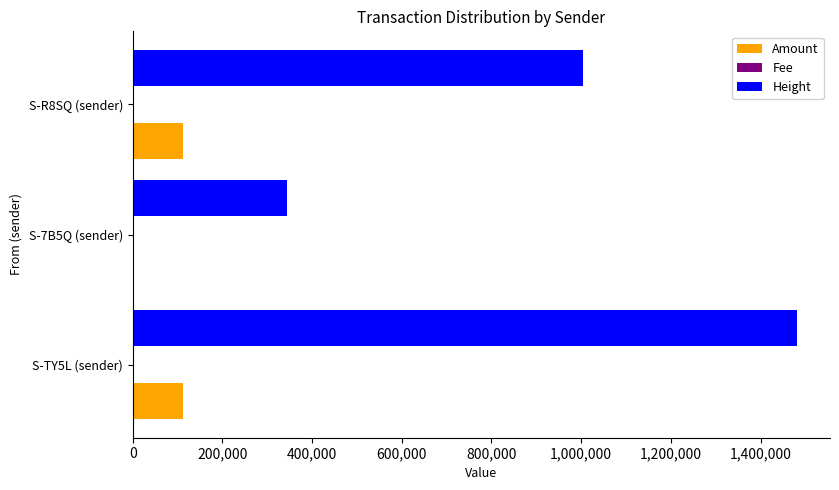

What is the maximum value for Amount?

111736.1